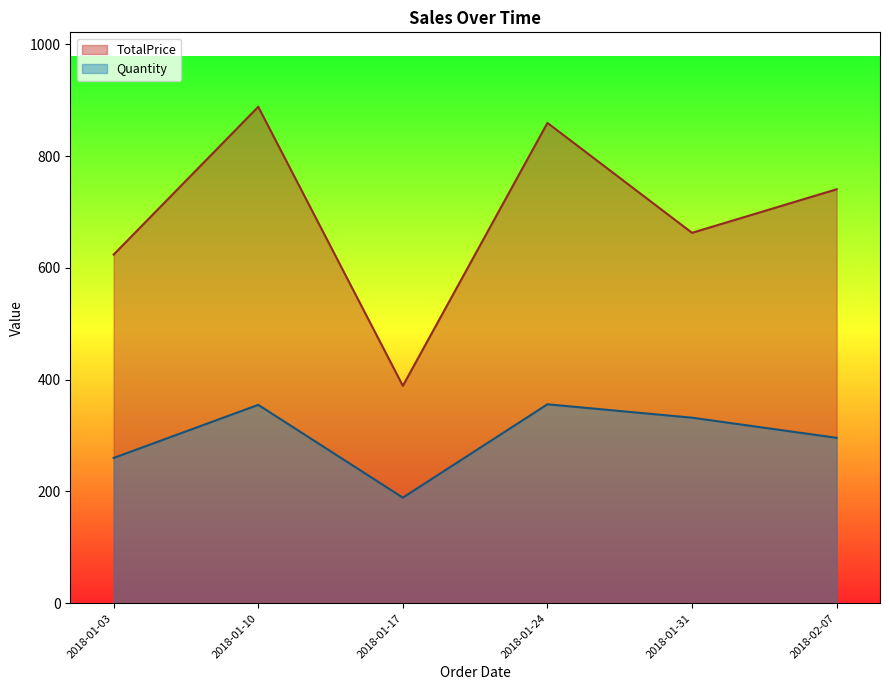

True or false: TotalPrice and Quantity cross at least once.

False